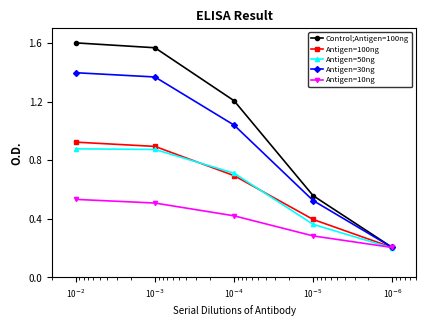

Where do Antigen=50ng and Antigen=100ng first cross each other?

10$^{-3}$ and 10$^{-4}$